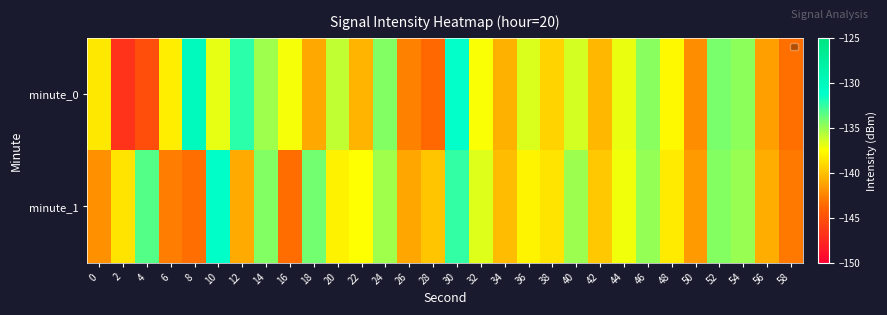

Rank the series at 6 from highest to lowest value.

minute_0, minute_1